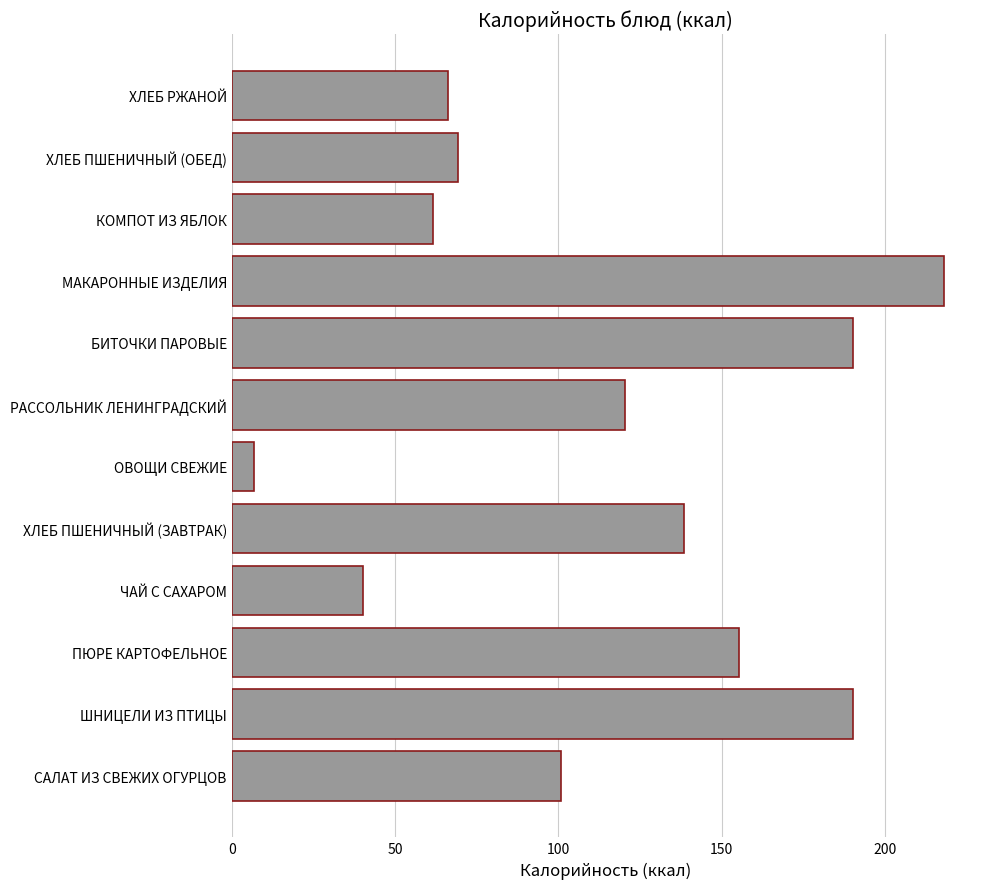

The chart shows a value of 172.5 at РАССОЛЬНИК ЛЕНИНГРАДСКИЙ. True or false?

False